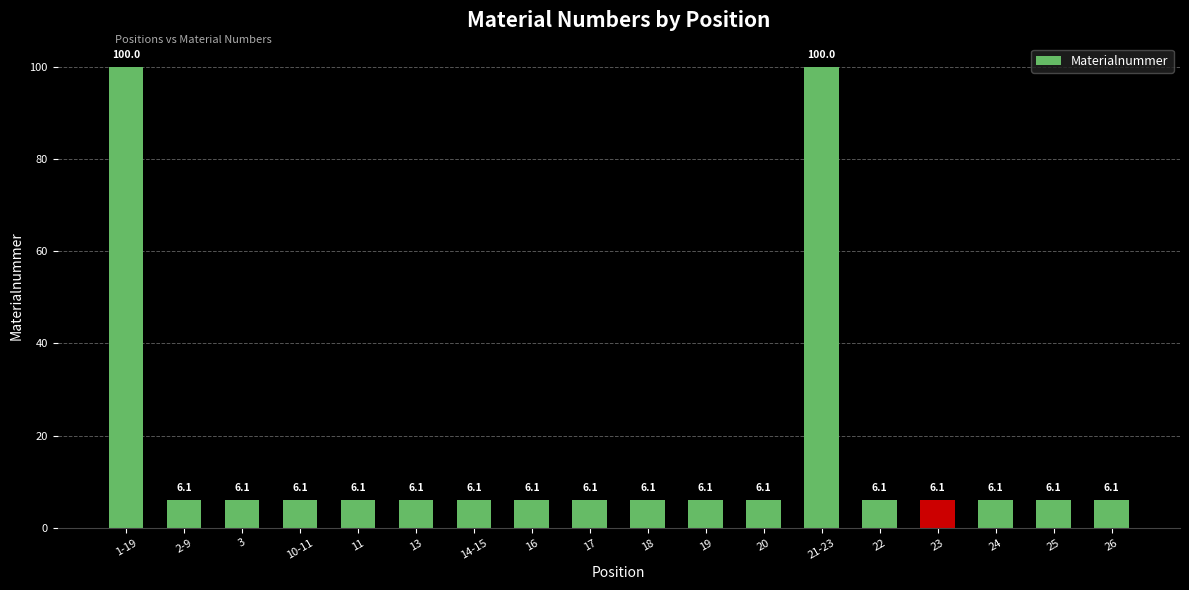

Reading right to left, transcribe all the data shown in this chart.

26=6.1	25=6.1	24=6.1	23=6.1	22=6.1	21-23=100.0	20=6.1	19=6.1	18=6.1	17=6.1	16=6.1	14-15=6.1	13=6.1	11=6.1	10-11=6.1	3=6.1	2-9=6.1	1-19=100.0